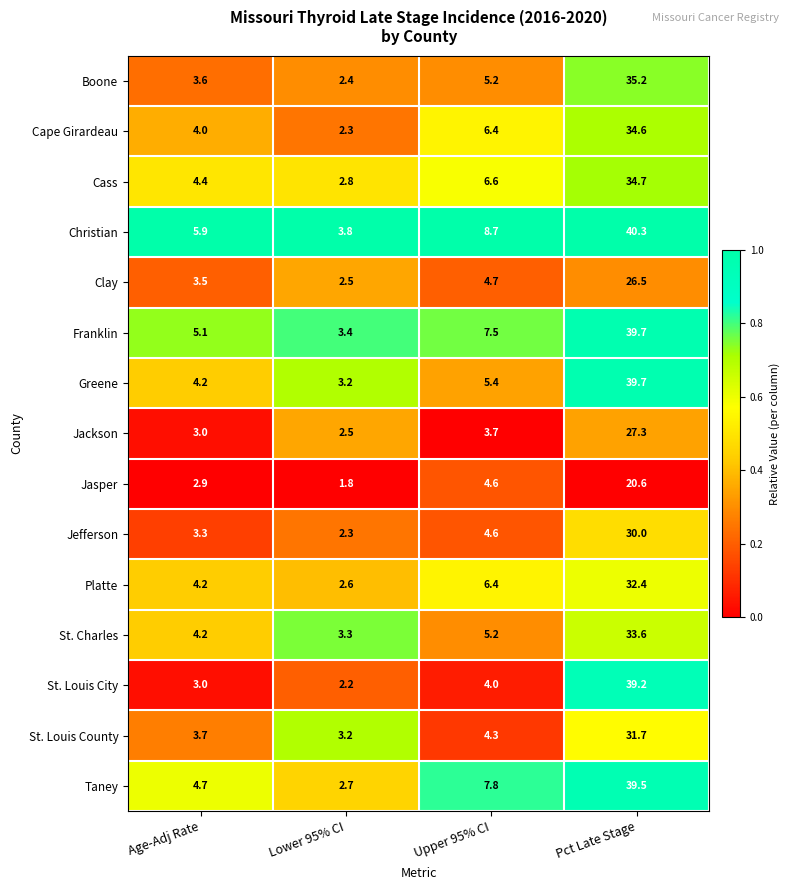

Which series has the largest range (max minus min)?

St. Louis City